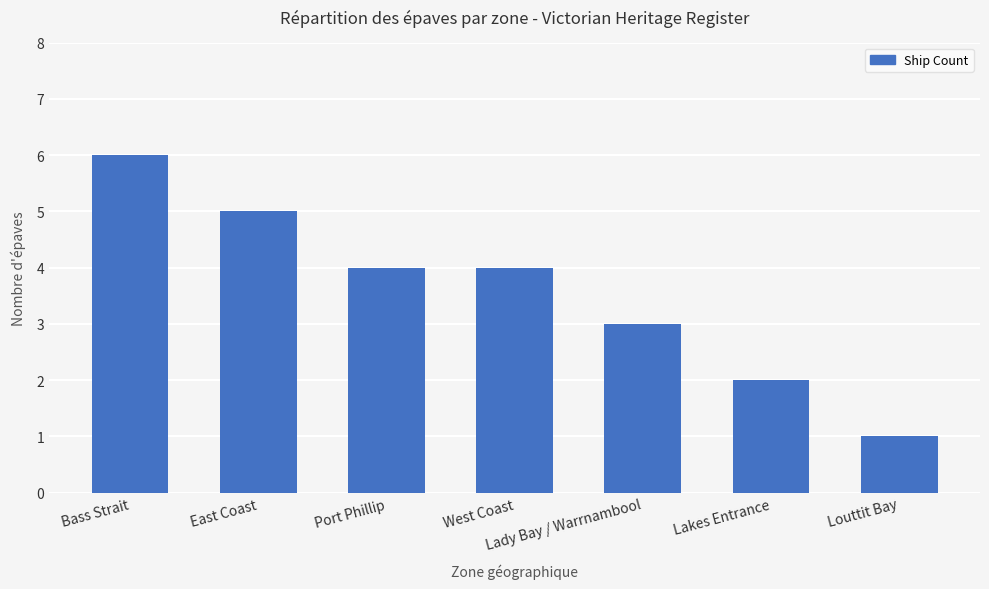

What is the ratio of the value at Bass Strait to the value at West Coast?

1.5